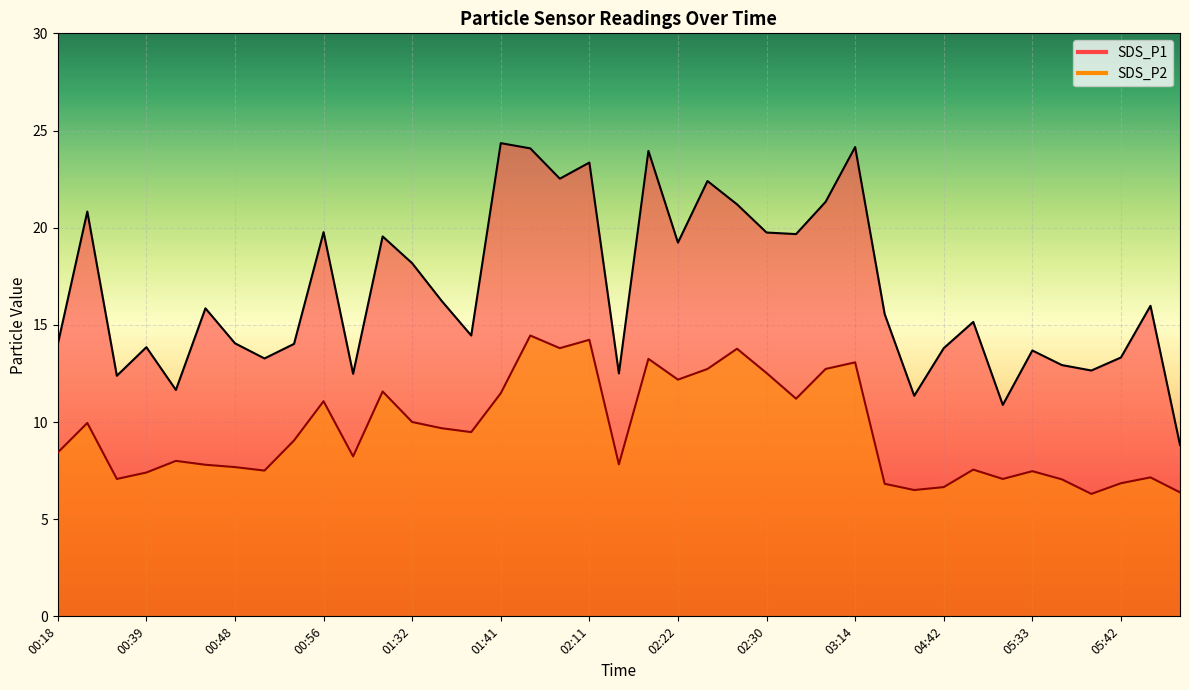

True or false: SDS_P2 and SDS_P1 cross at least once.

False